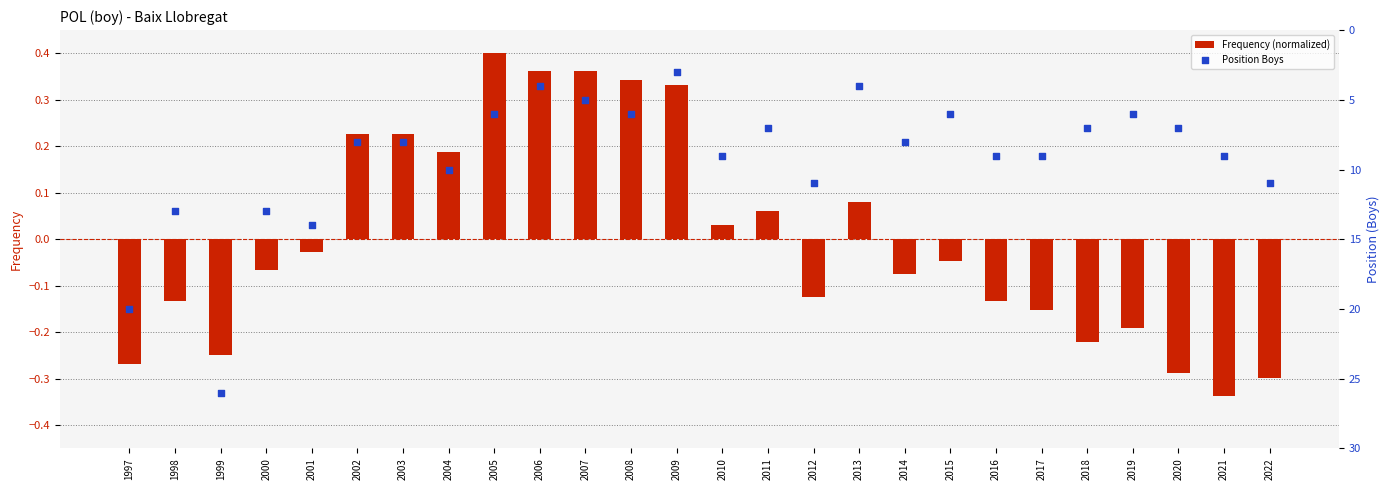

Which series has the largest total across all categories?

Position Boys